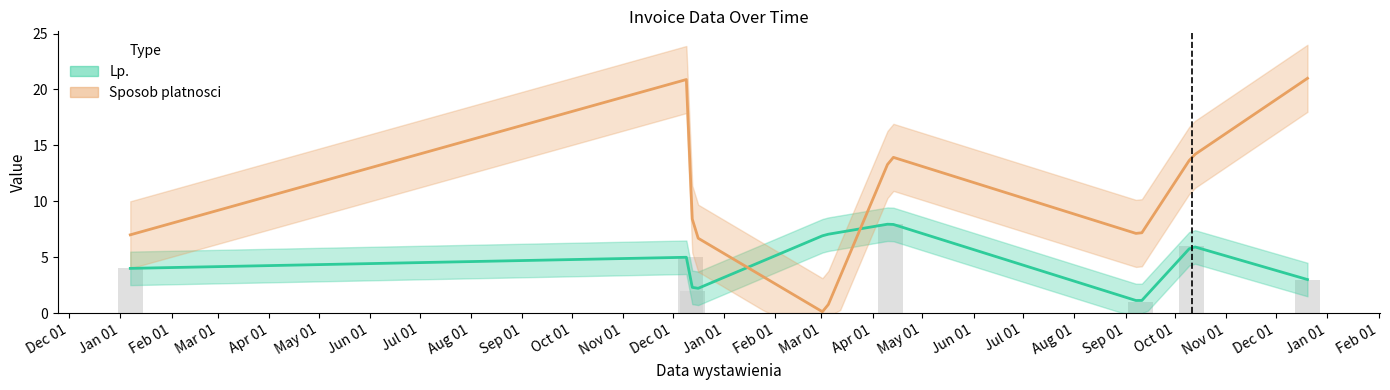

What is the minimum value for Lp.?

1